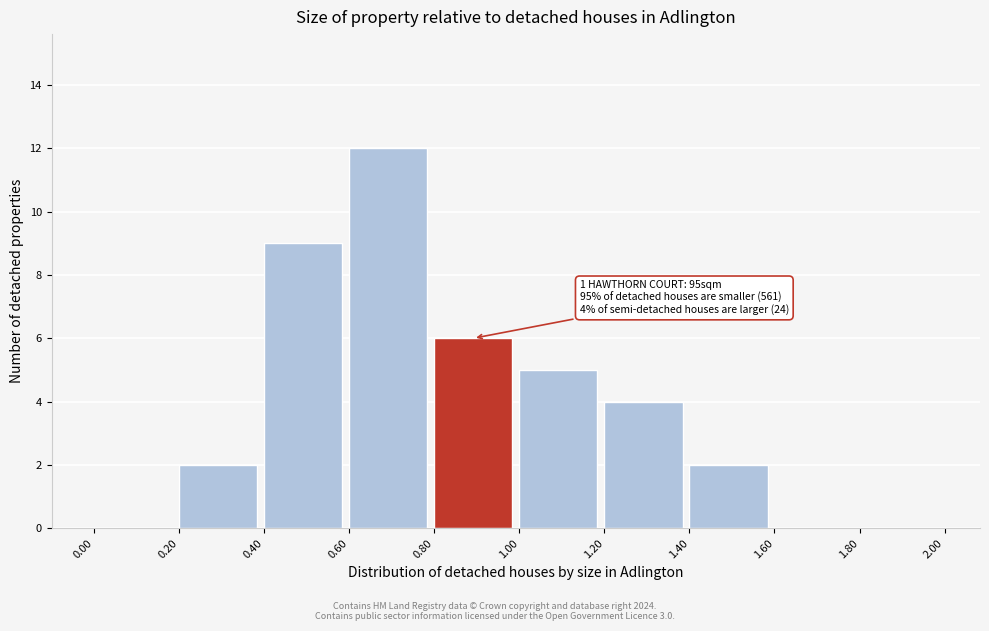

Which range on the x-axis has the tallest bar?

0.60 to 0.80